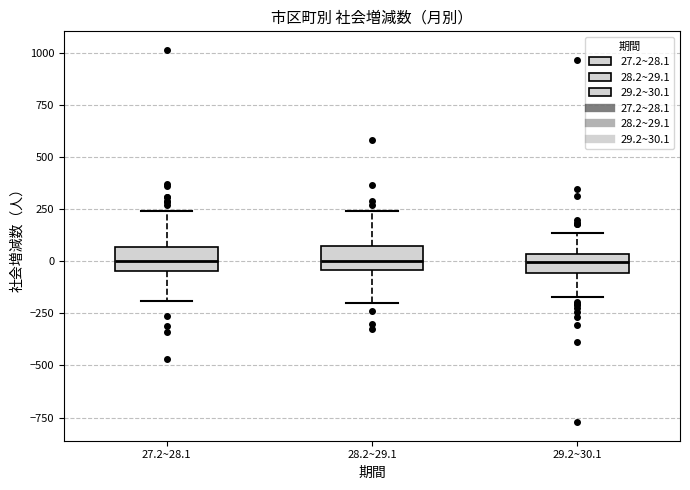

Reading left to right, transcribe this box plot: for each box, give where its median line is, the range the box spans, and where its two whiskers end, as read against the y-axis. The values are not printed on the chart, so give them approximately, as read against the axis.

27.2~28.1: median 0, box -50 to 50, whiskers -200 to 250
28.2~29.1: median 0, box -50 to 50, whiskers -200 to 250
29.2~30.1: median 0, box -50 to 50, whiskers -150 to 150